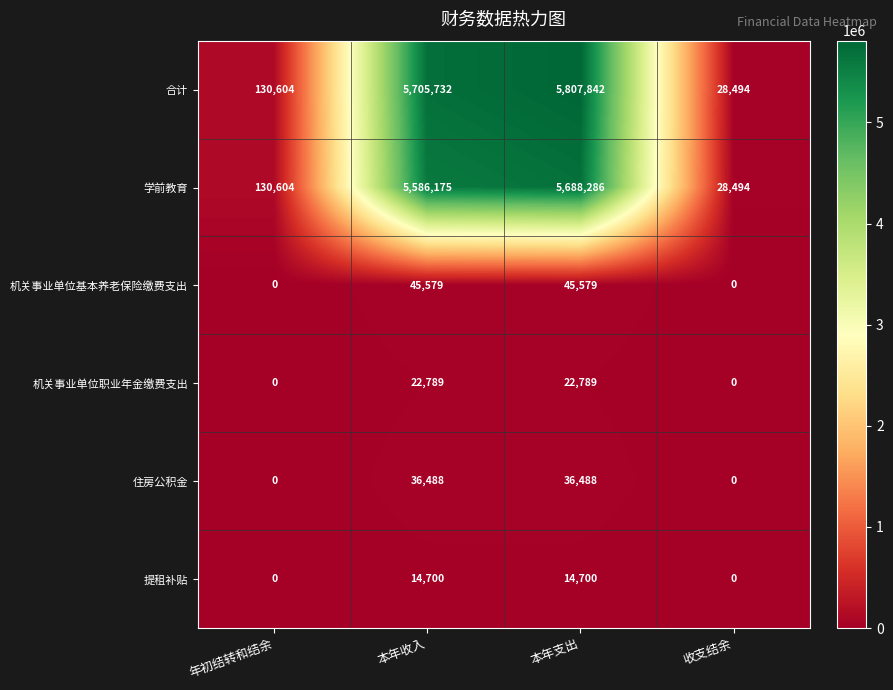

What is the total value across all series at 年初结转和结余?

261208